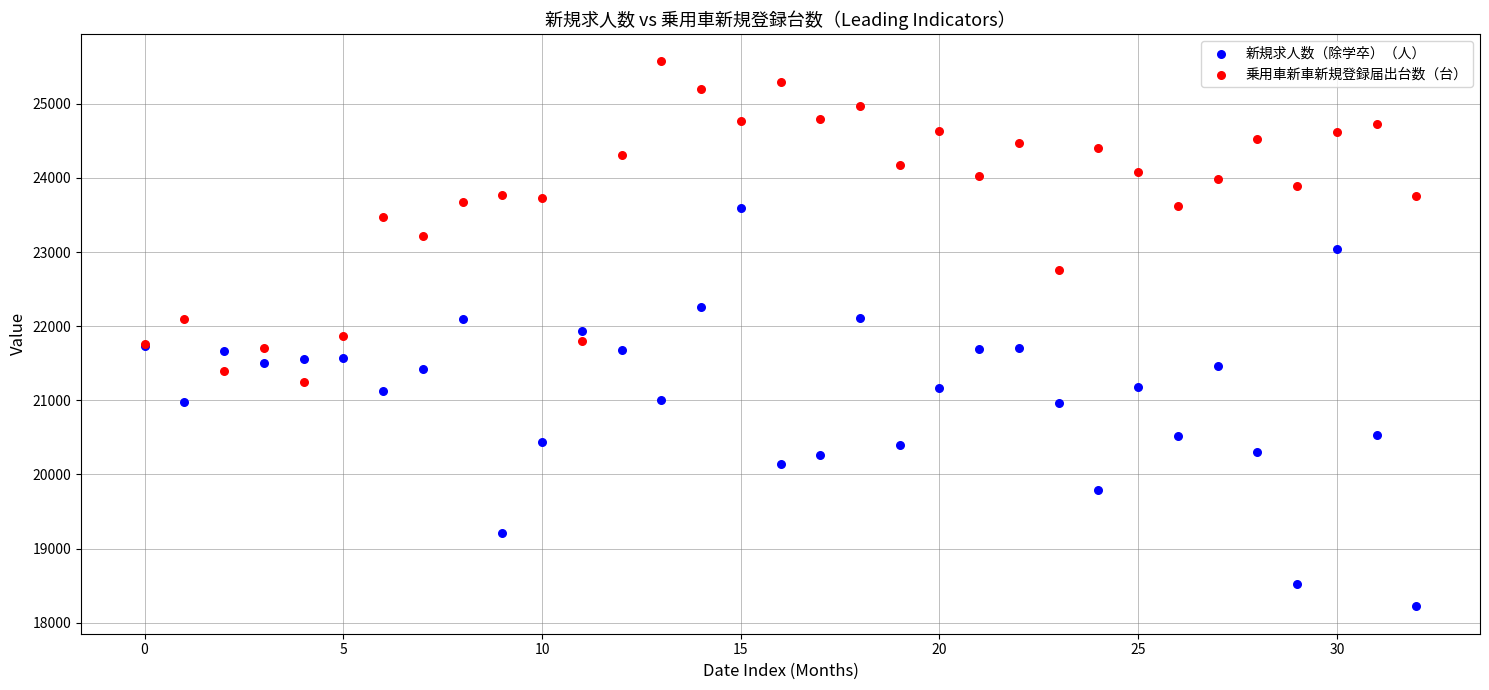

Which series contains the highest Y value?

乗用車新車新規登録届出台数（台）